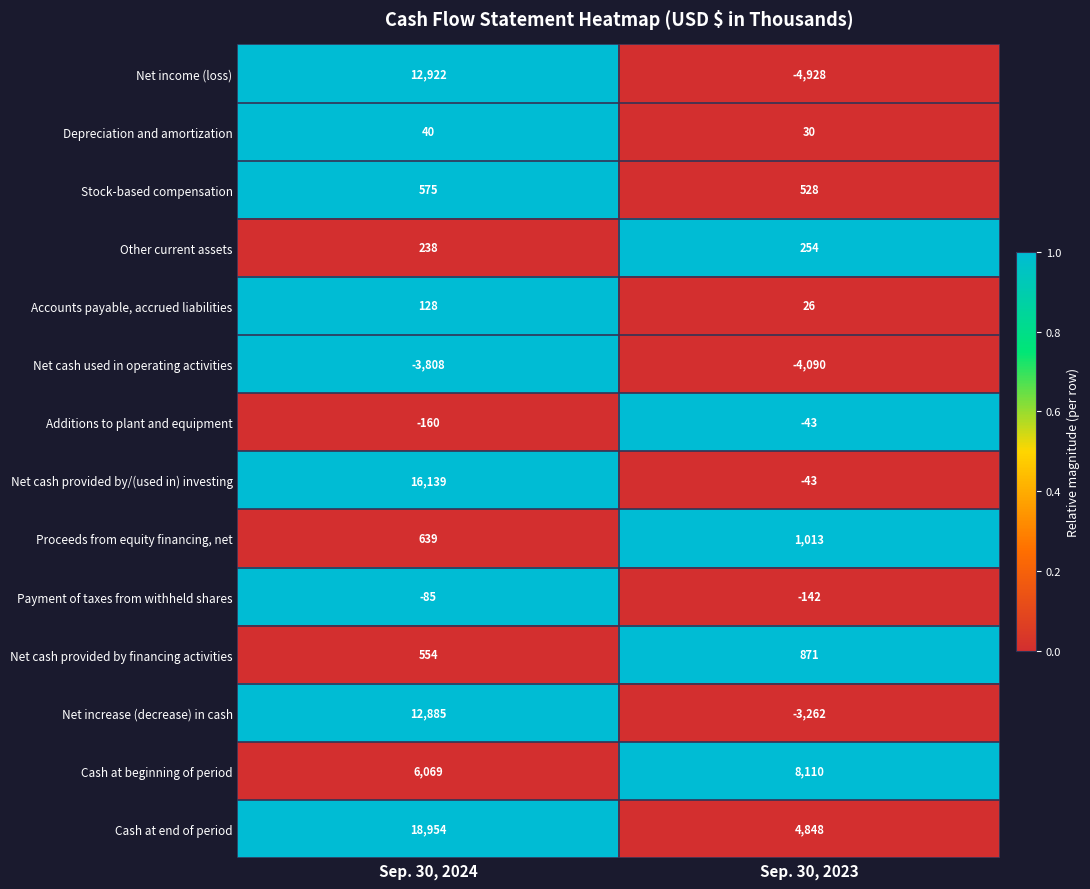

Rank the series at Sep. 30, 2024 from lowest to highest value.

Net cash used in operating activities, Additions to plant and equipment, Payment of taxes from withheld shares, Depreciation and amortization, Accounts payable, accrued liabilities, Other current assets, Net cash provided by financing activities, Stock-based compensation, Proceeds from equity financing, net, Cash at beginning of period, Net increase (decrease) in cash, Net income (loss), Net cash provided by/(used in) investing, Cash at end of period